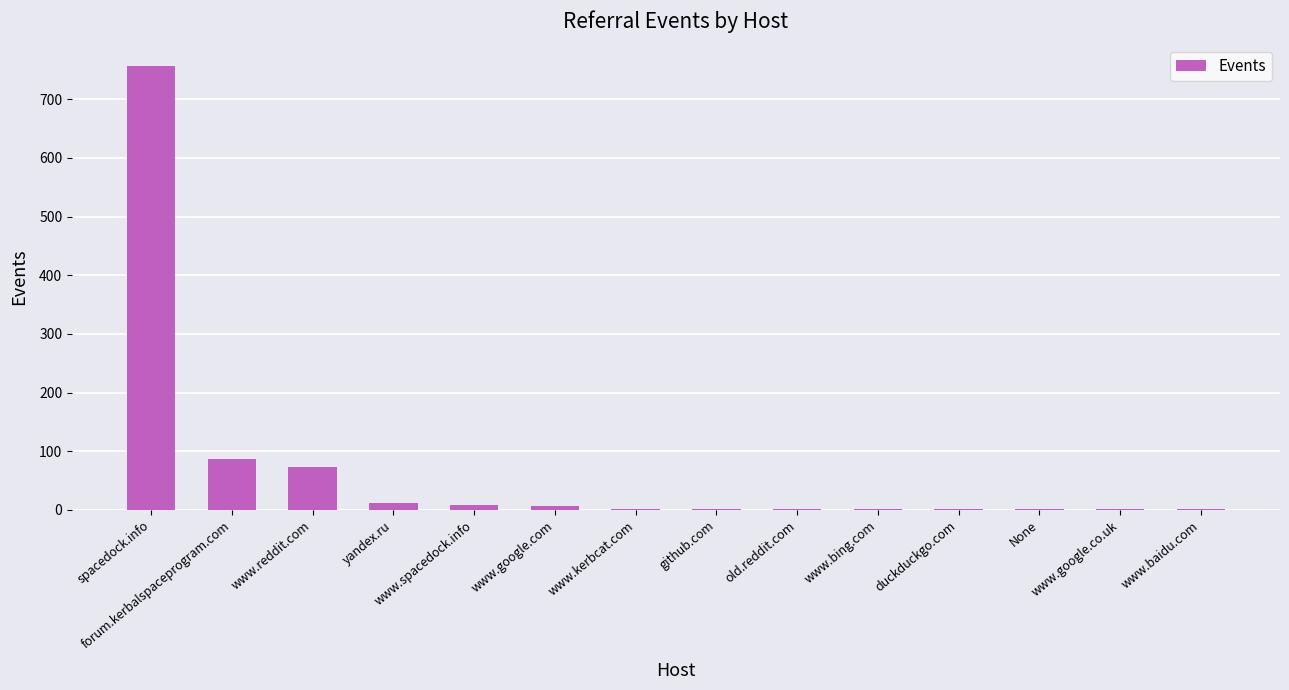

The chart shows a value of 1 at www.kerbcat.com. True or false?

False